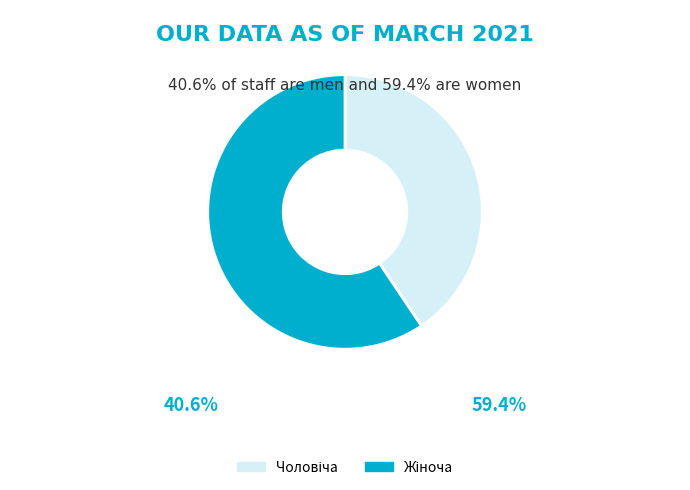

Does any single category account for the majority?

Yes